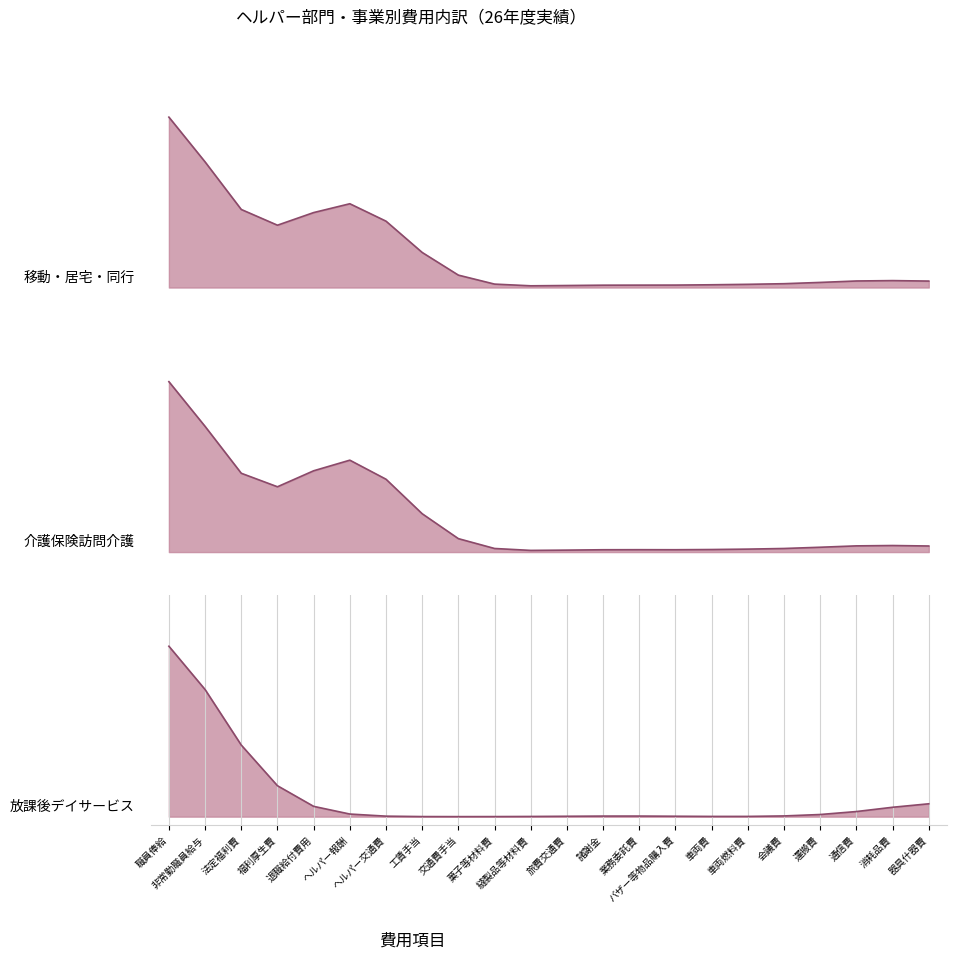

At which category is the sum across all series the highest?

職員俸給